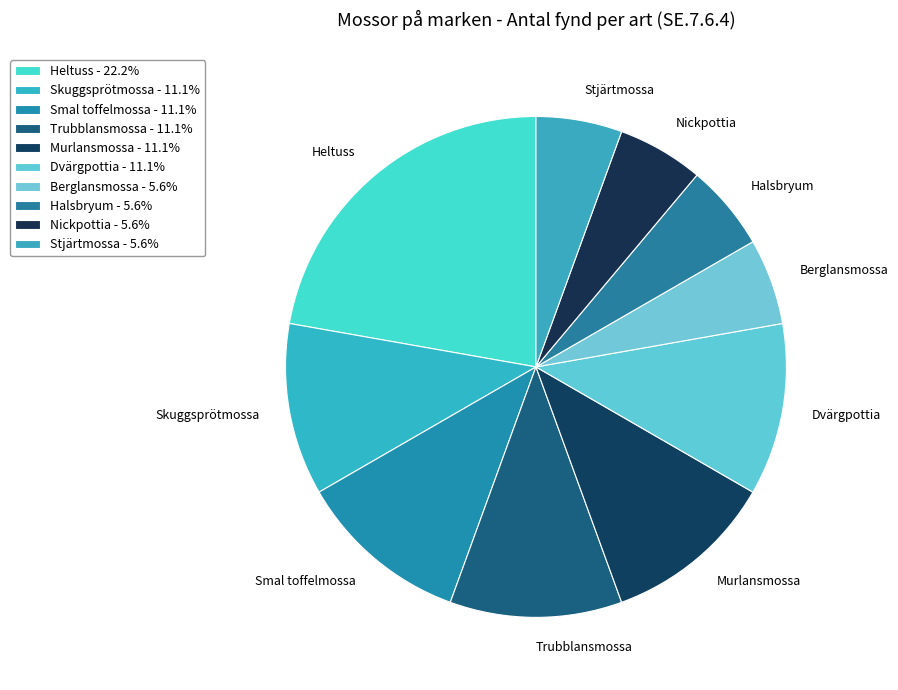

How many slices are in this pie chart?

10